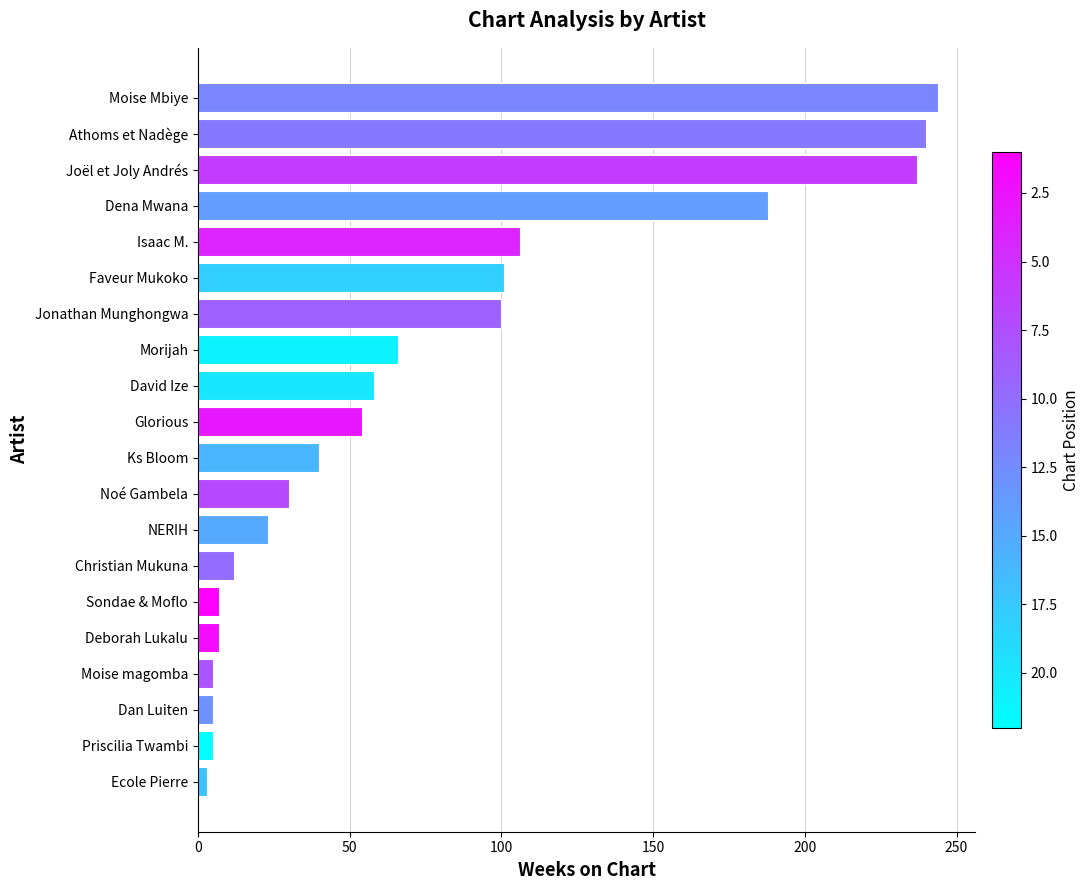

Are the bars grouped side by side (vs. stacked)?

No